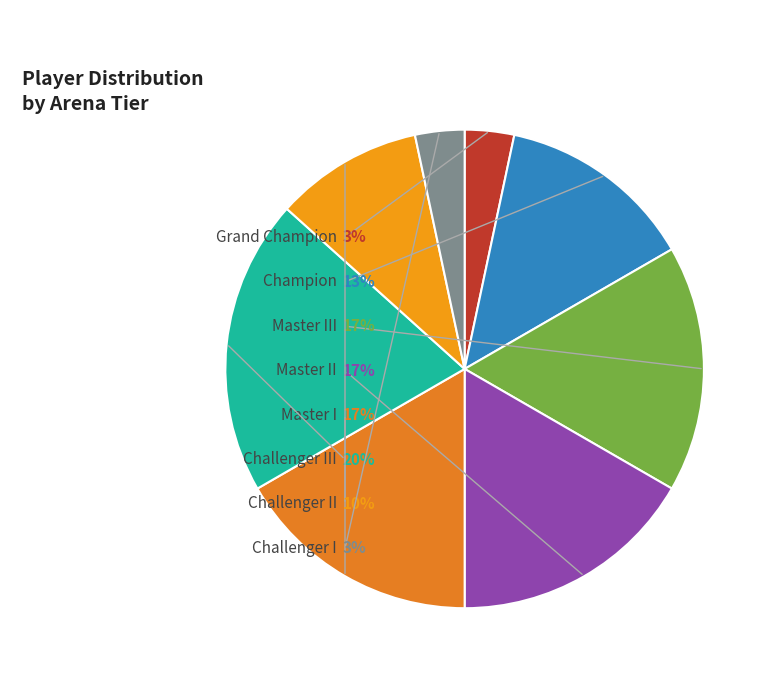

What is the smallest slice in the pie chart?

Grand Champion